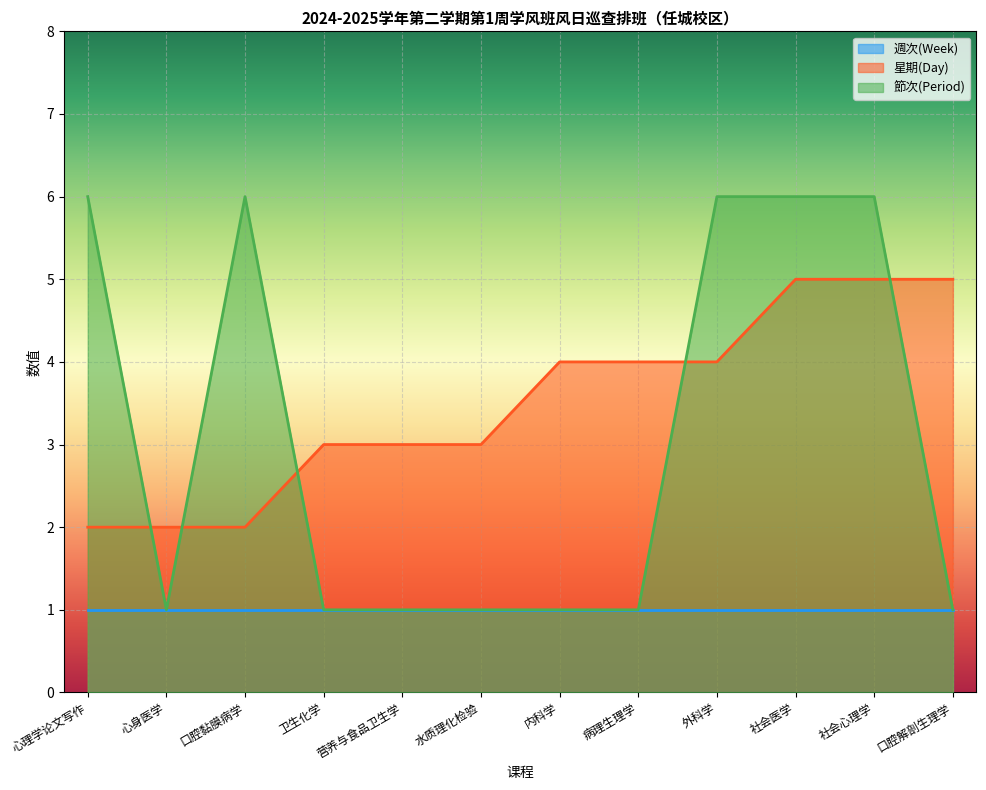

Where is the first local maximum for 節次(Period)?

口腔黏膜病学